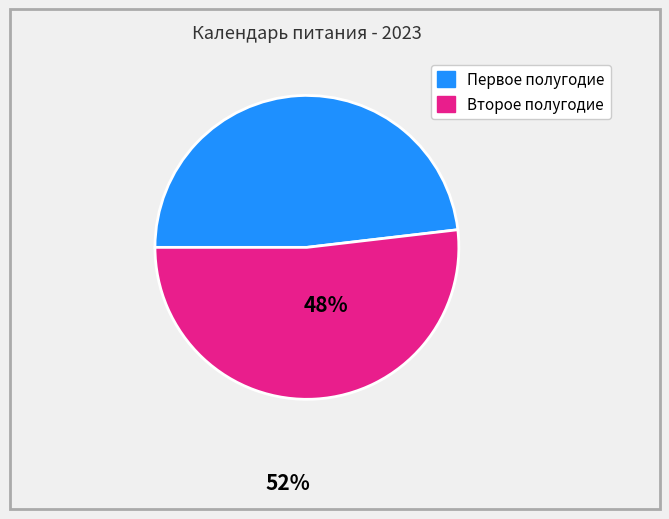

Does any single category account for the majority?

Yes